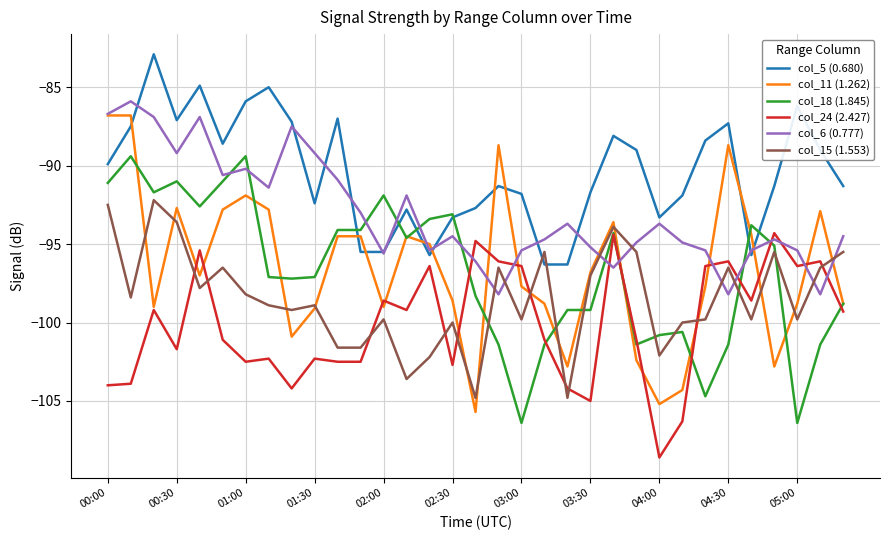

Which series ends up on top after the final intersection of col_5 (0.680) and col_15 (1.553)?

col_5 (0.680)